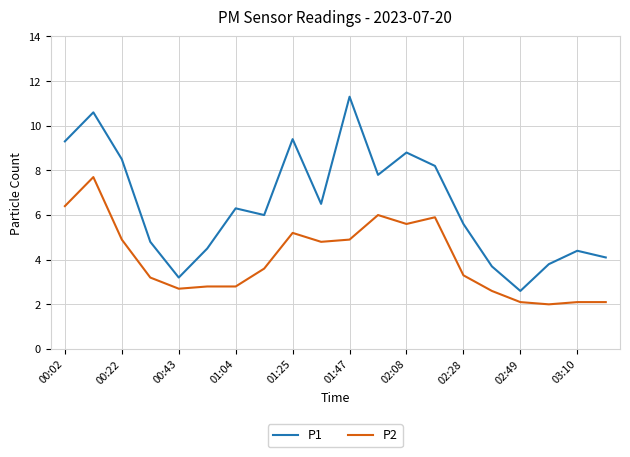

Which series has the largest total across all categories?

P1